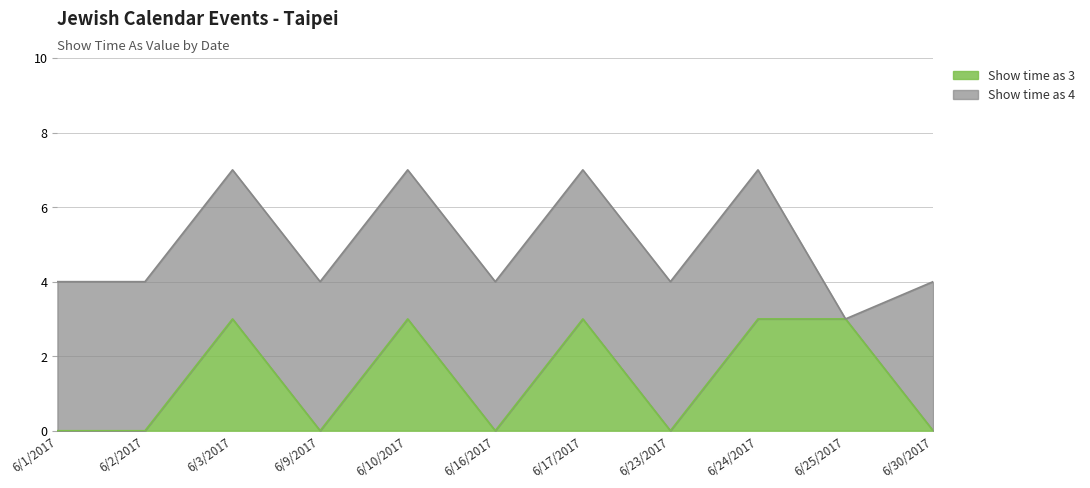

Count the values in the range 0 to 3.

11